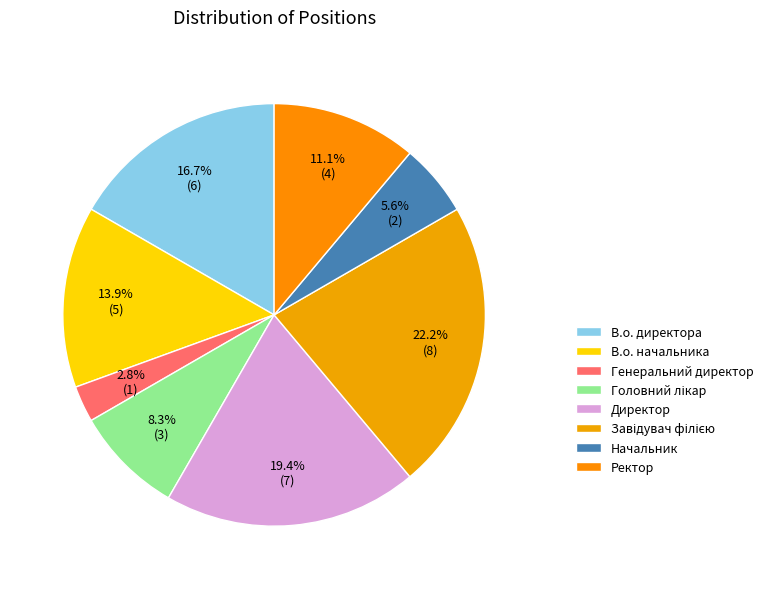

Count the number of slices in the pie.

8